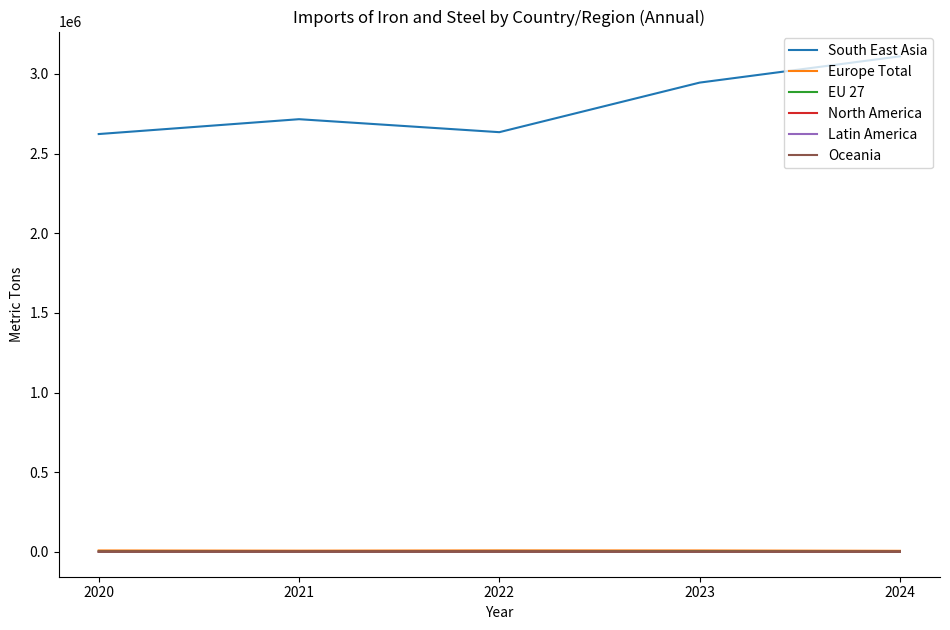

Which series changed the most between 2022 and 2024?

South East Asia